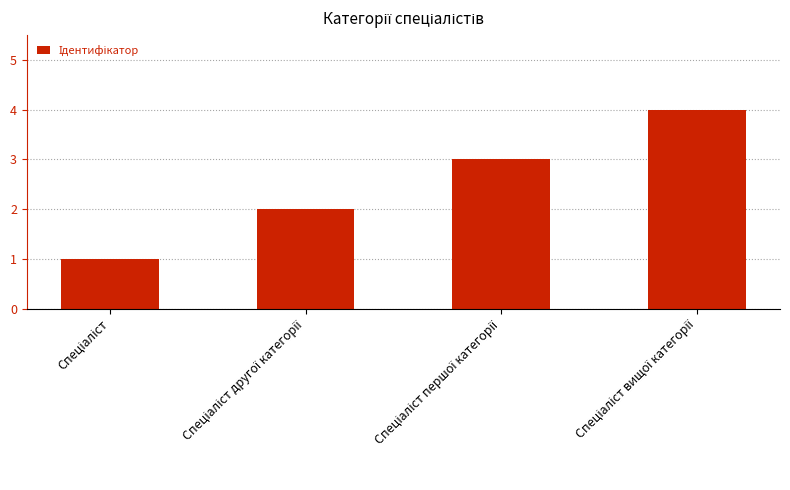

What is the greatest value displayed?

4